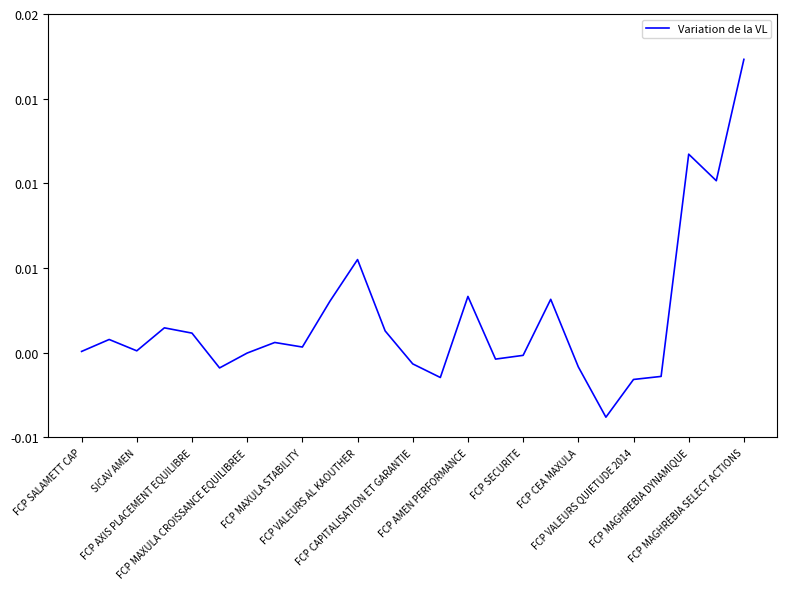

Does the chart display data point markers on the line(s)?

No